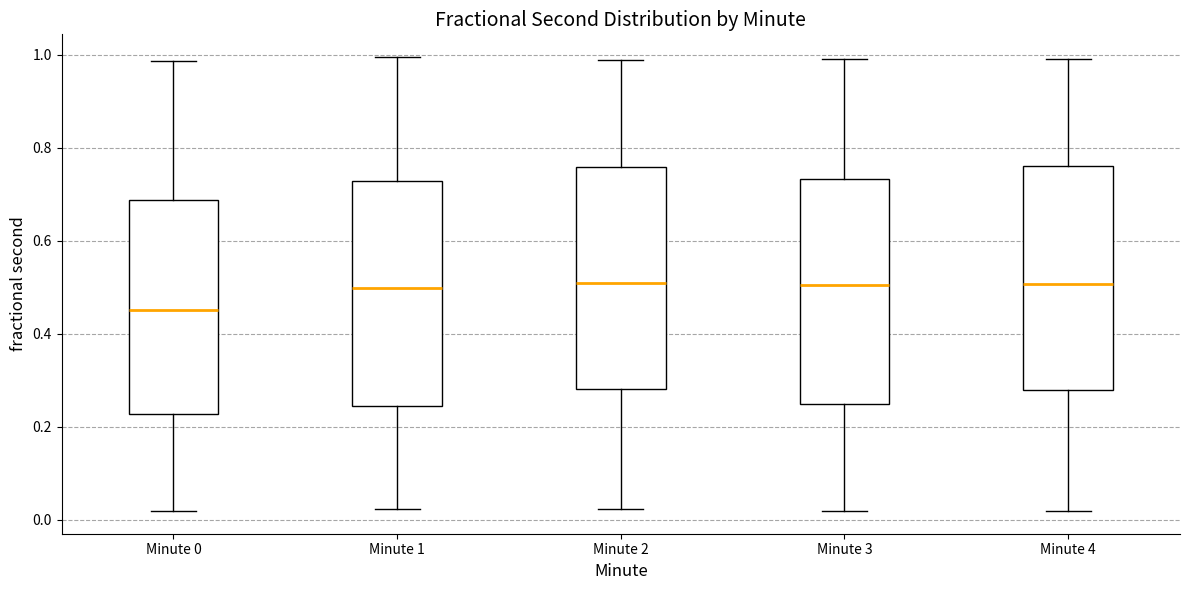

Which box has the lowest median line?

Minute 0